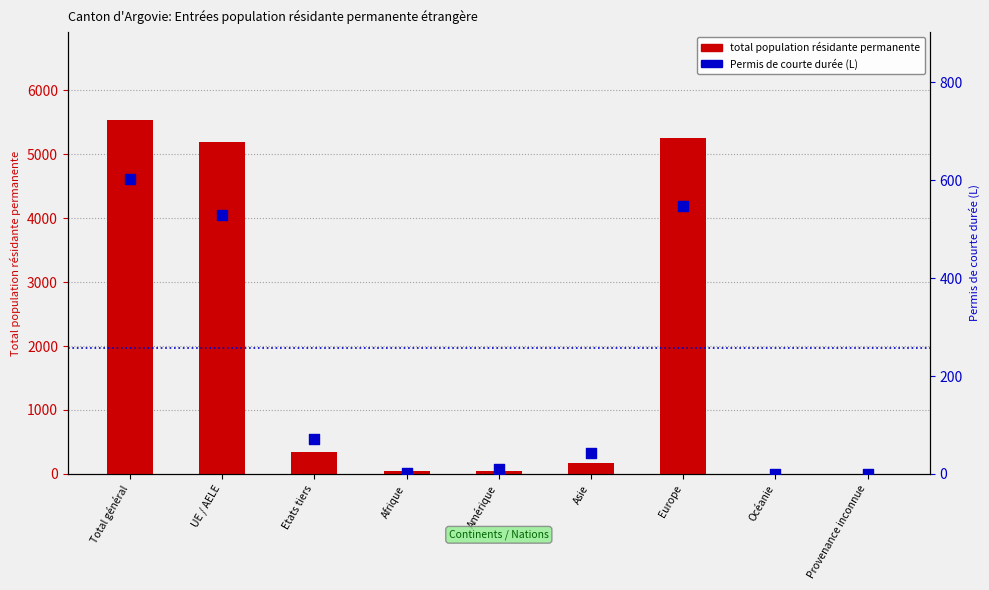

At how many categories does at least one series exceed 4799?

3